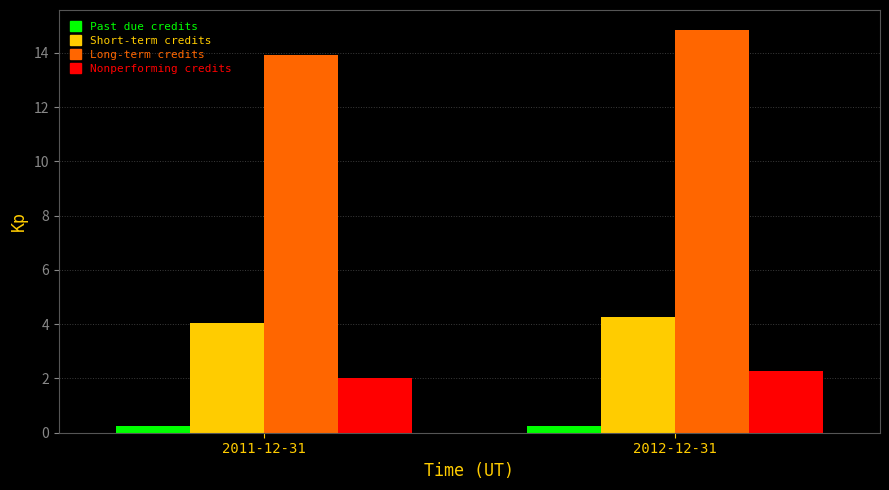

What is the difference between the Nonperforming credits values at 2012-12-31 and 2011-12-31?

0.3